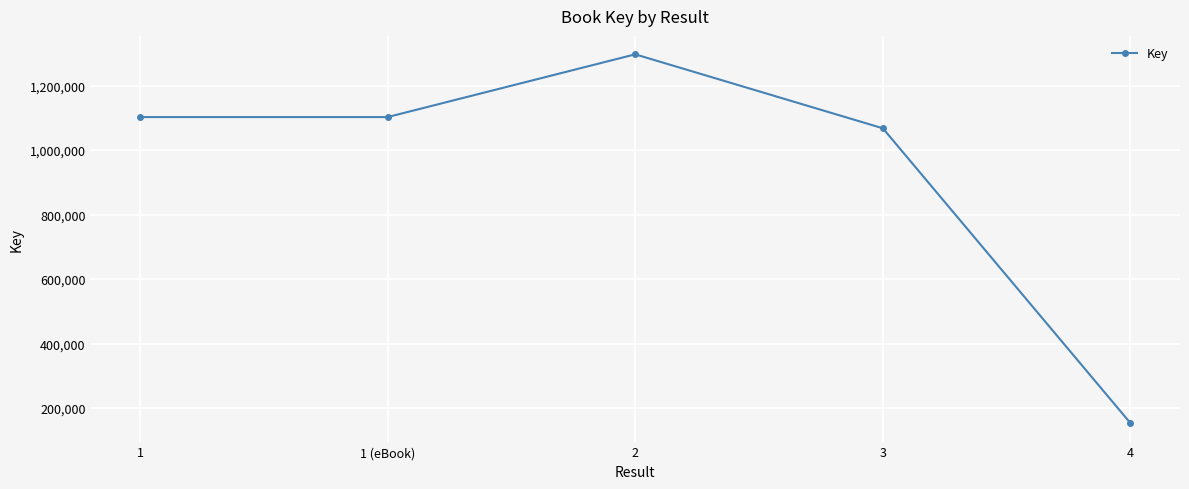

What is the difference between the values at 3 and 1?

34767